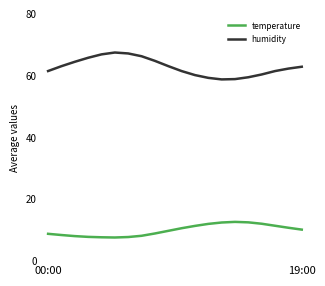

True or false: temperature and humidity intersect in this chart.

False